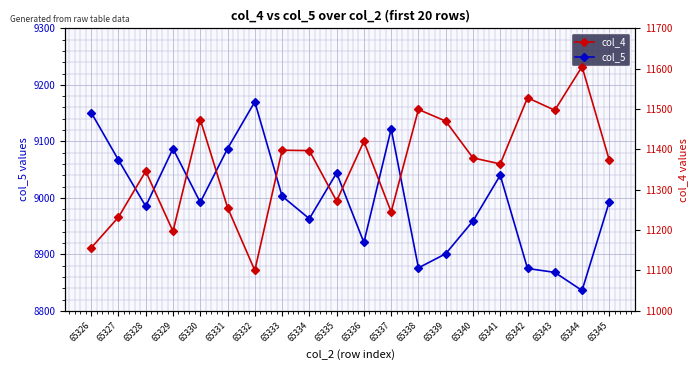

Which series has the largest range (max minus min)?

col_4